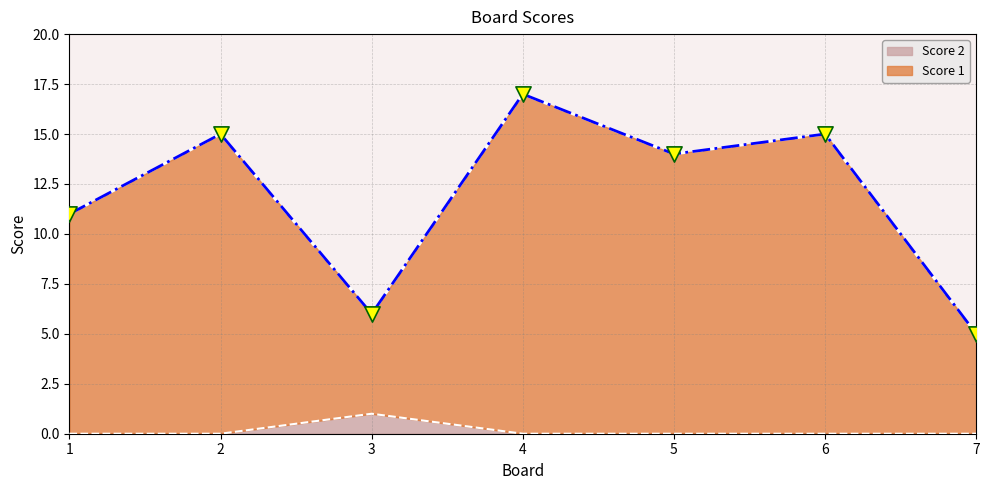

Which series has the largest total across all categories?

Score 1